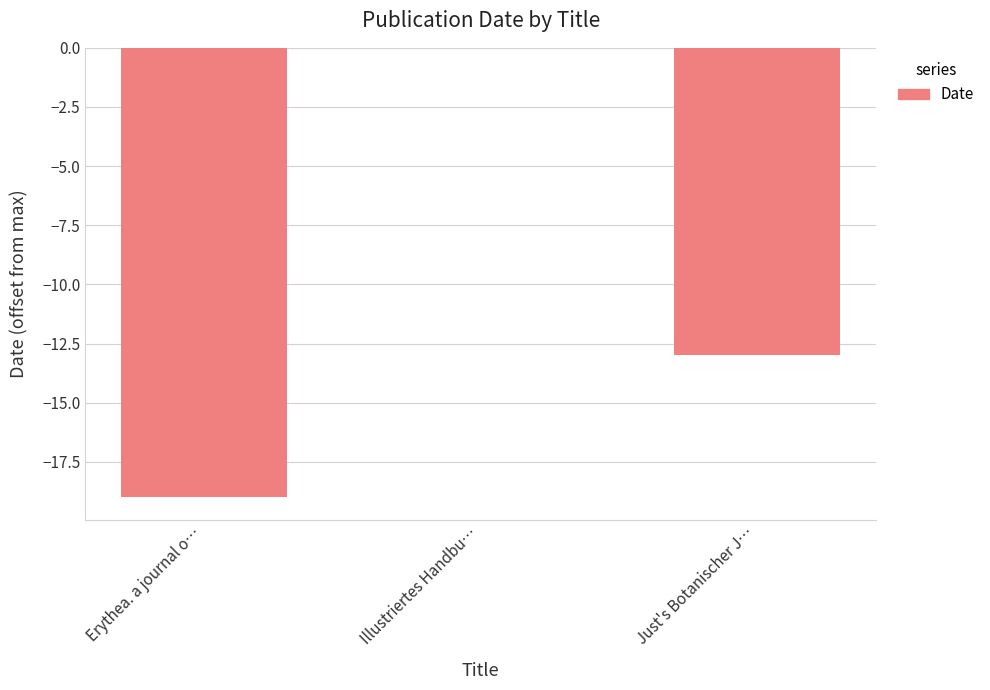

At which label does the data first exceed -13?

Illustriertes Handbu…